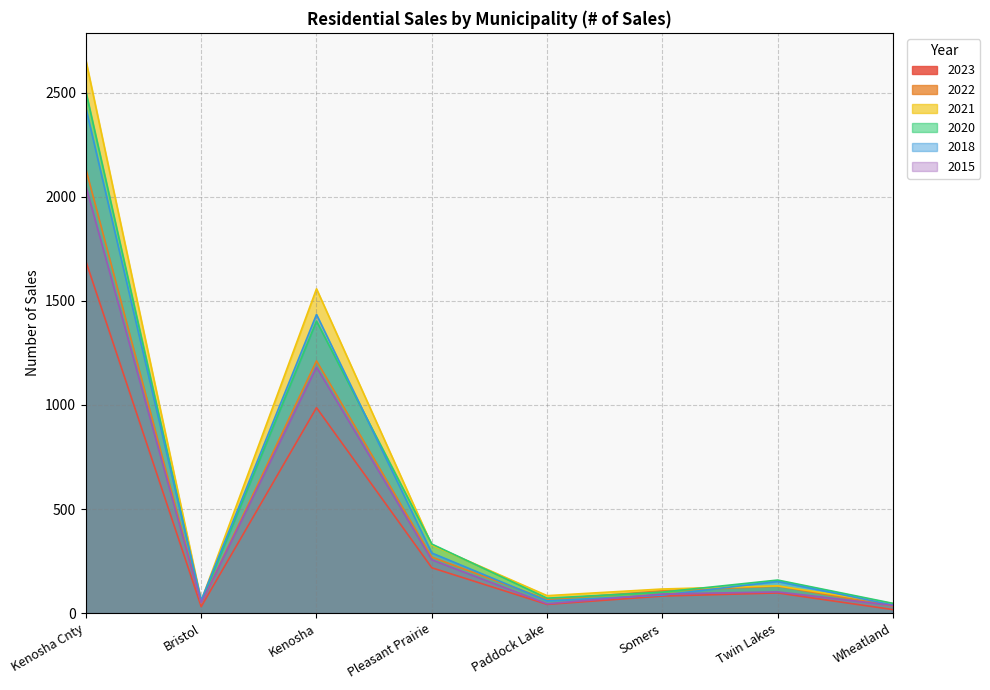

Reading left to right, list all the values displayed in this chart.

2023: Kenosha Cnty=1690	Bristol=31	Kenosha=987	Pleasant Prairie=218	Paddock Lake=42	Somers=82	Twin Lakes=97	Wheatland=17
2022: Kenosha Cnty=2133	Bristol=47	Kenosha=1212	Pleasant Prairie=269	Paddock Lake=65	Somers=107	Twin Lakes=130	Wheatland=34
2021: Kenosha Cnty=2655	Bristol=59	Kenosha=1558	Pleasant Prairie=327	Paddock Lake=84	Somers=116	Twin Lakes=131	Wheatland=46
2020: Kenosha Cnty=2505	Bristol=53	Kenosha=1403	Pleasant Prairie=332	Paddock Lake=72	Somers=101	Twin Lakes=159	Wheatland=47
2018: Kenosha Cnty=2426	Bristol=62	Kenosha=1435	Pleasant Prairie=289	Paddock Lake=59	Somers=87	Twin Lakes=152	Wheatland=39
2015: Kenosha Cnty=2050	Bristol=49	Kenosha=1182	Pleasant Prairie=256	Paddock Lake=45	Somers=92	Twin Lakes=102	Wheatland=37